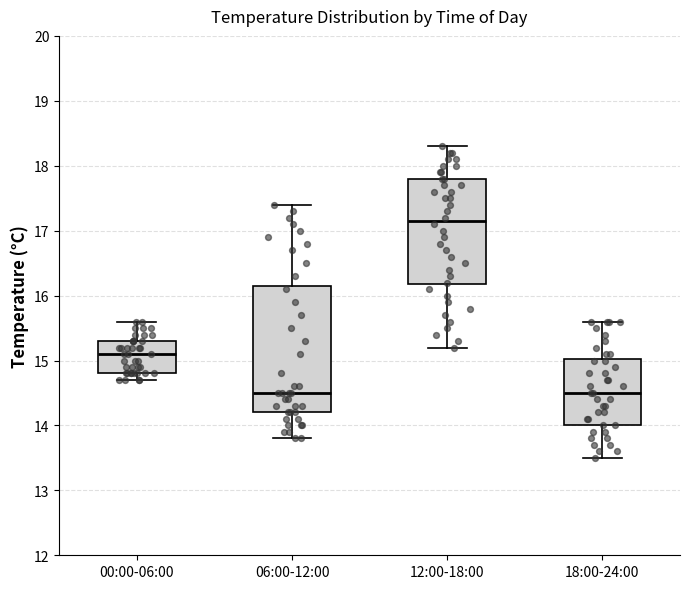

Which box's median line is the highest?

12:00-18:00